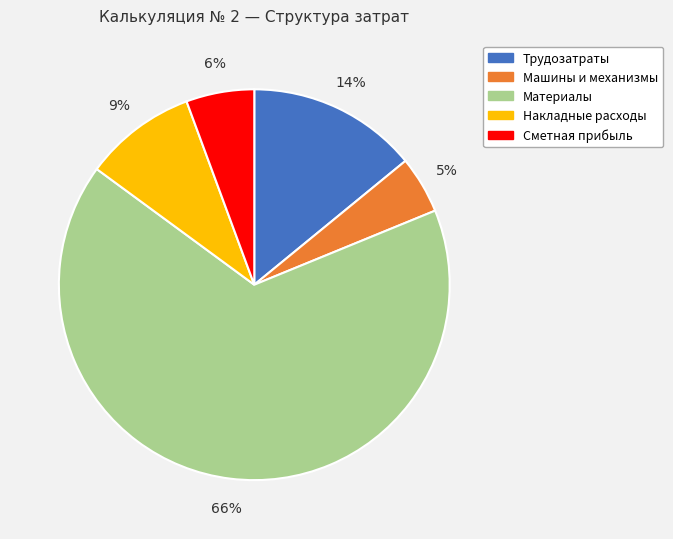

How many segments does this pie chart have?

5